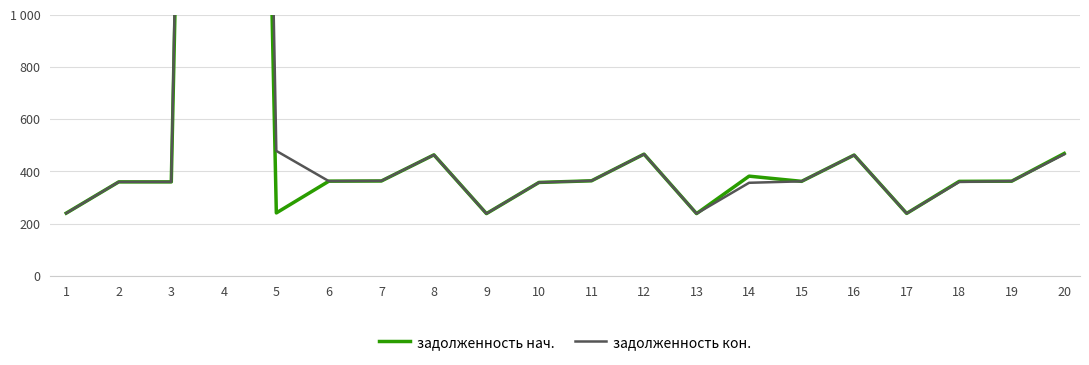

At which label does задолженность нач. first exceed 362?

4